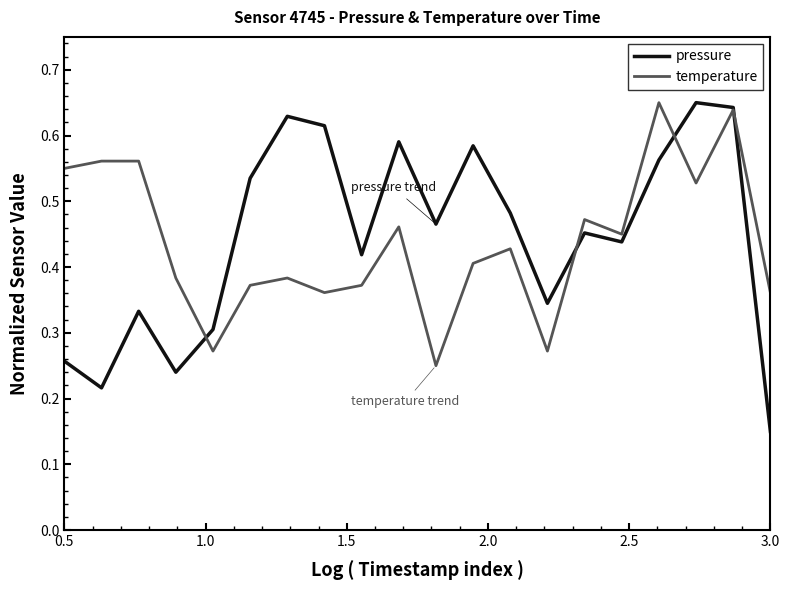

Which series has the widest spread of values?

pressure